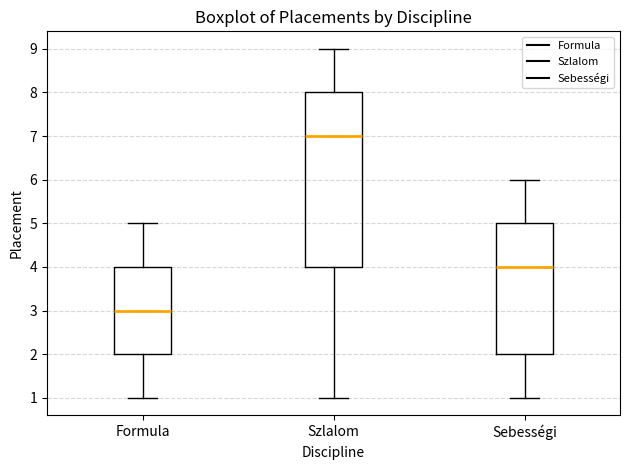

Reading left to right, read every box against the y-axis: the position of its median line, the range the box covers, and the ends of its whiskers. The values are not printed on the chart, so give them approximately, as read against the axis.

Formula: median 3, box 2 to 4, whiskers 1 to 5
Szlalom: median 7, box 4 to 8, whiskers 1 to 9
Sebességi: median 4, box 2 to 5, whiskers 1 to 6